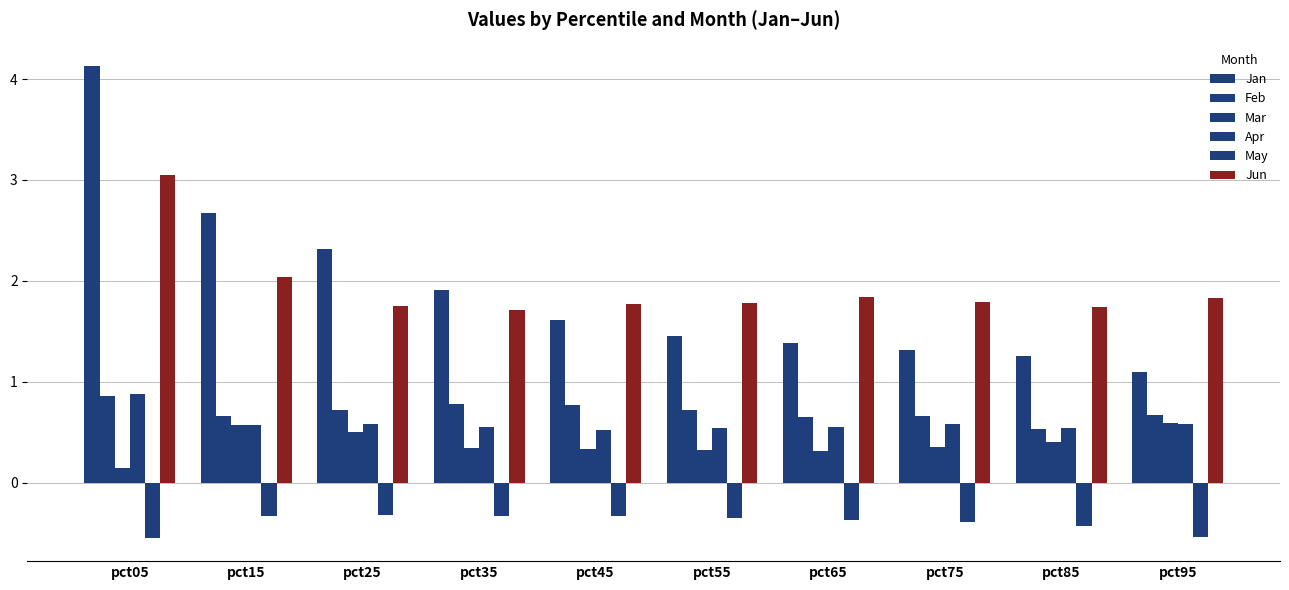

At which label is Apr closest to 0?

pct45